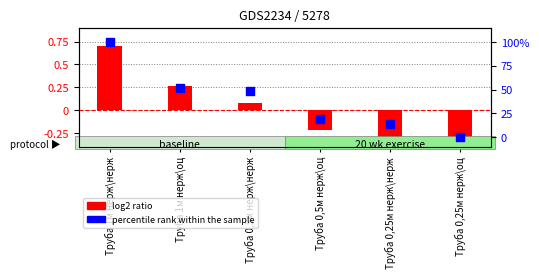

At which category is the sum across all series the highest?

Труба 1м нерж\нерж